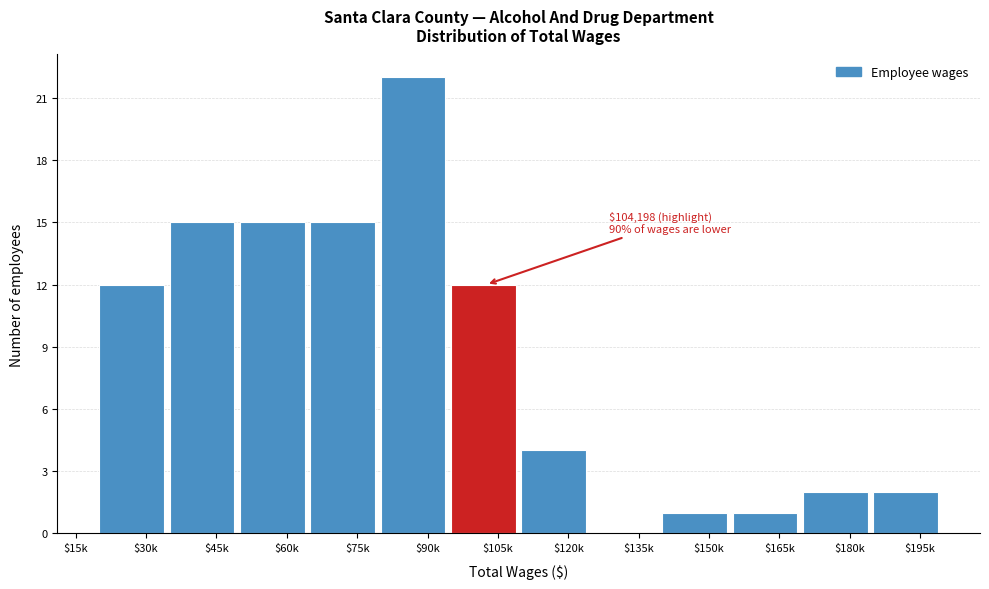

At which category does the chart reach its peak across all series?

$90k